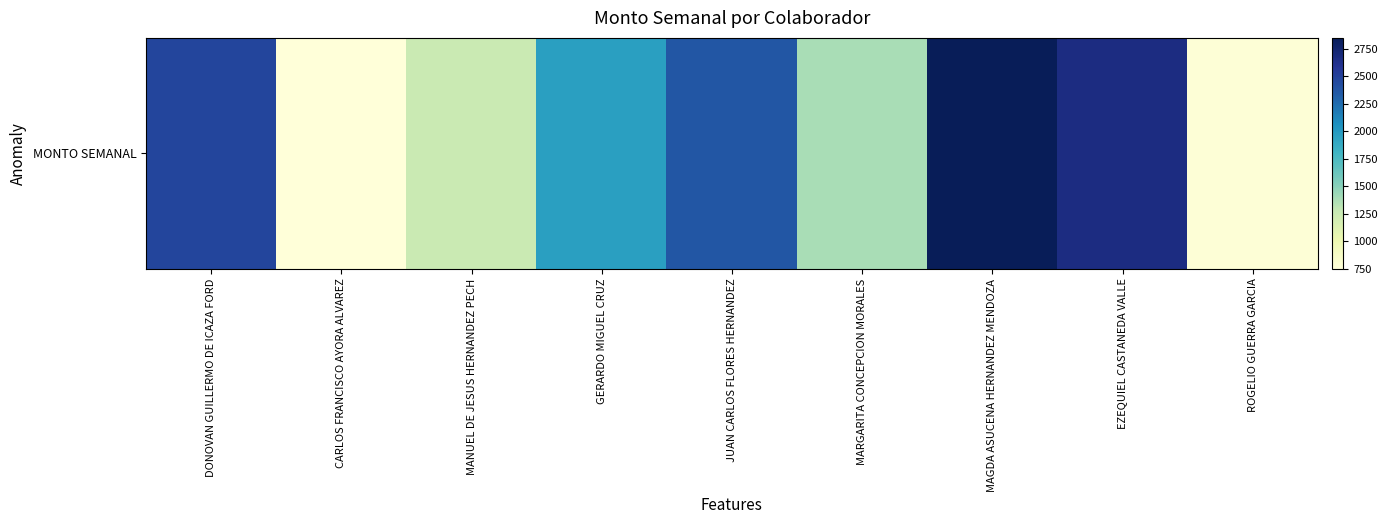

What is the smallest value displayed?

750.0